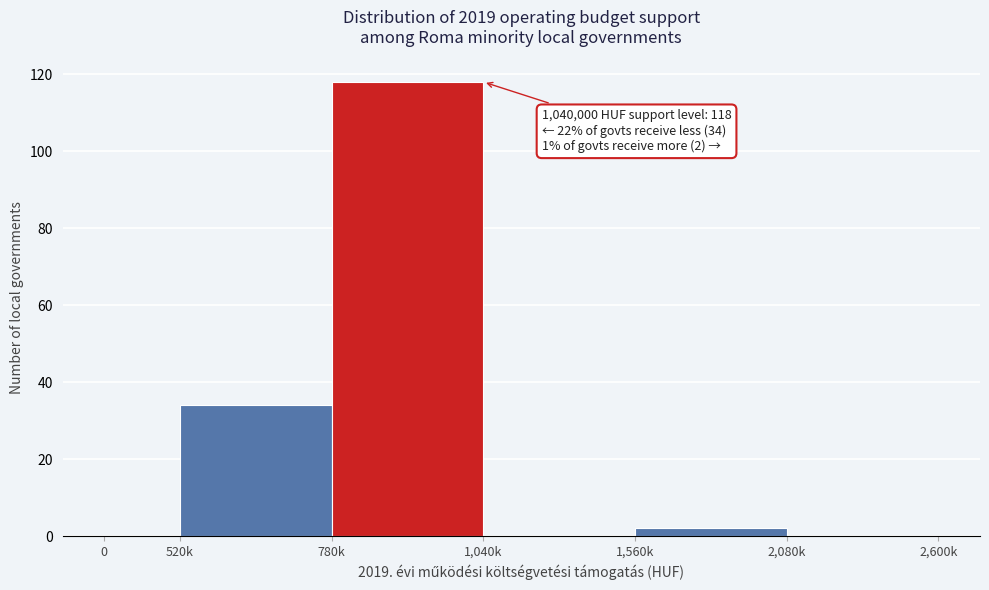

Reading left to right, extract all data points from this chart.

0=0	520k=34	780k=118	1,040k=0	1,560k=2	2,080k=0